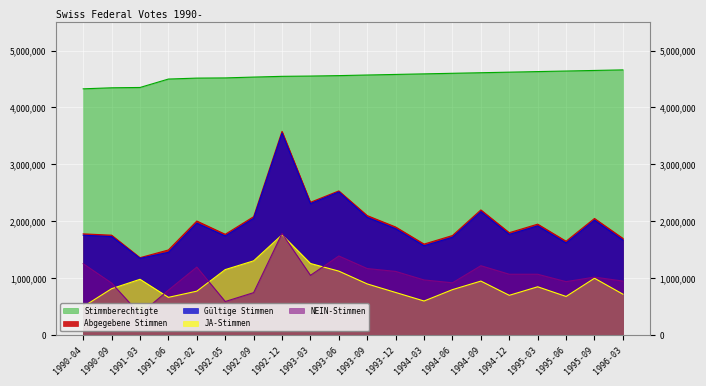

True or false: Abgegebene Stimmen and JA-Stimmen cross at least once.

False